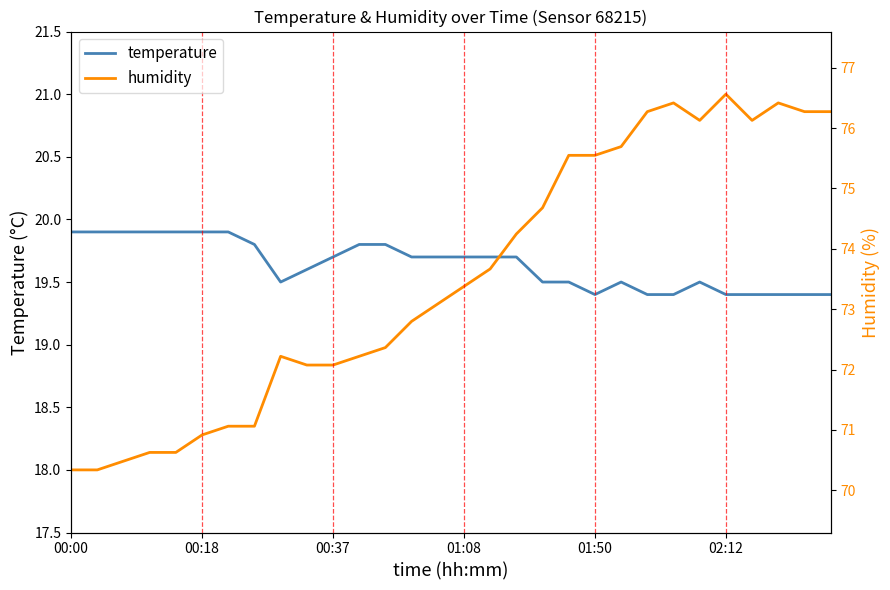

Which series changed the most between 15 and 26?

humidity (right)